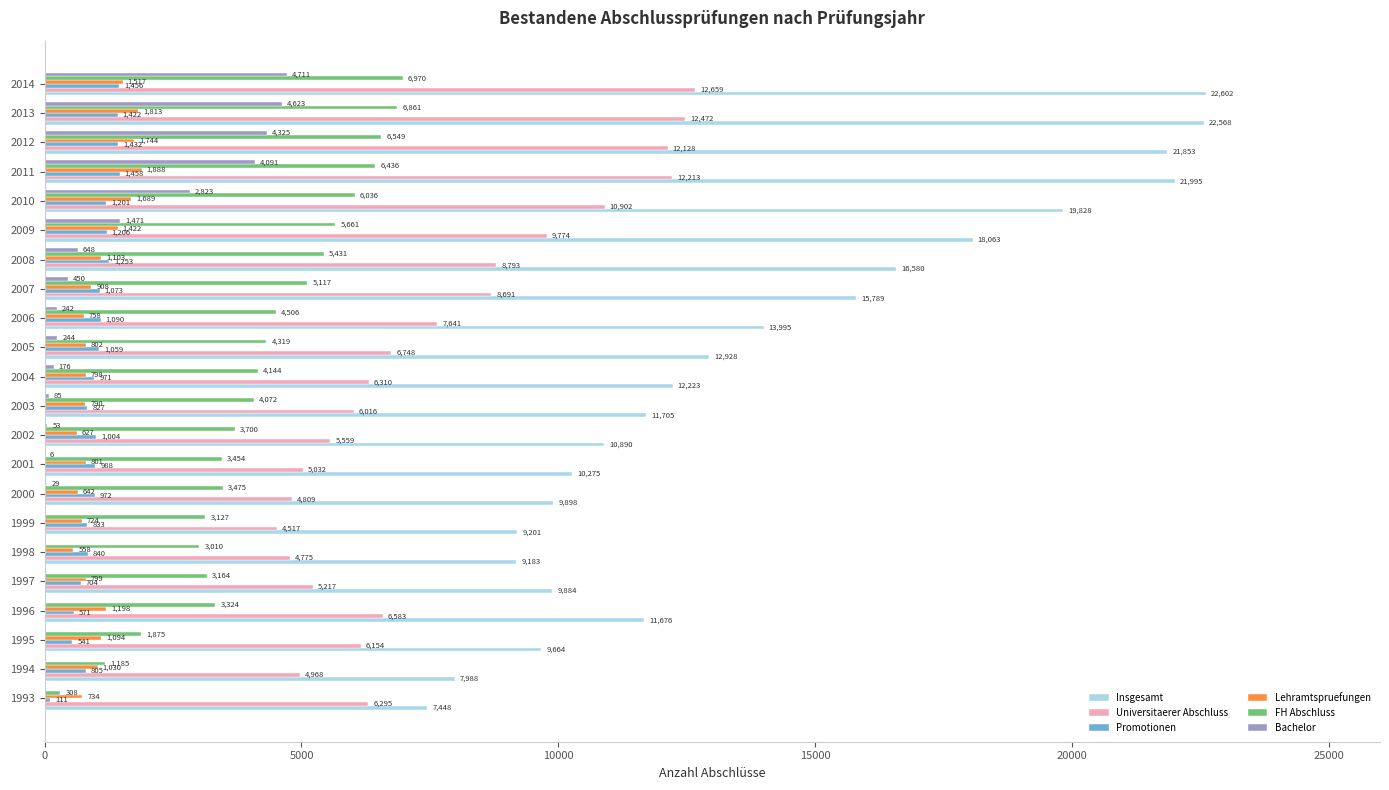

What is the sum of all Insgesamt values?

306236